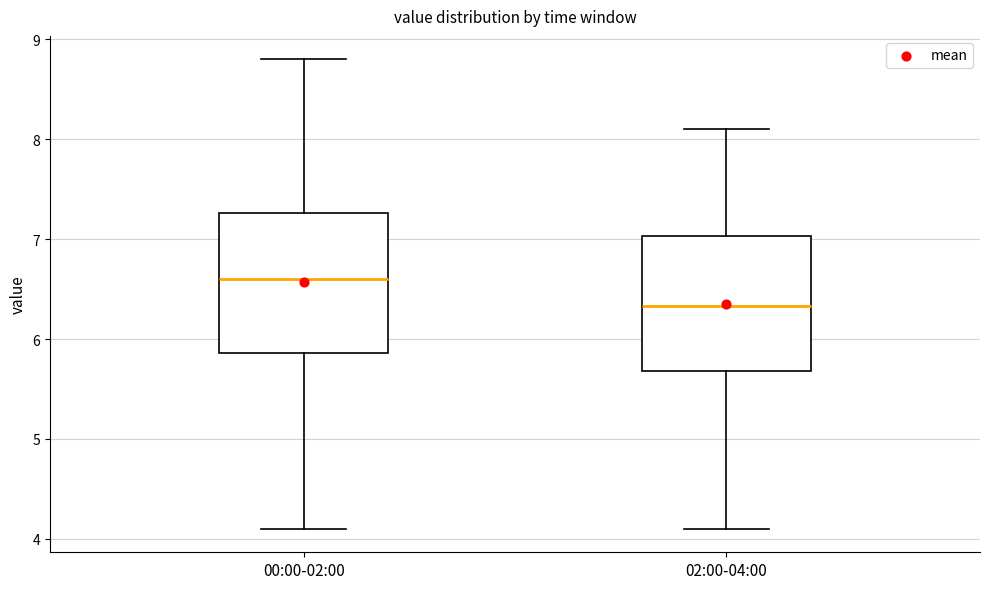

Where is the lower edge of the box for 02:00-04:00 on the y-axis? The values are not printed on the chart, so give them approximately, as read against the axis.

5.7